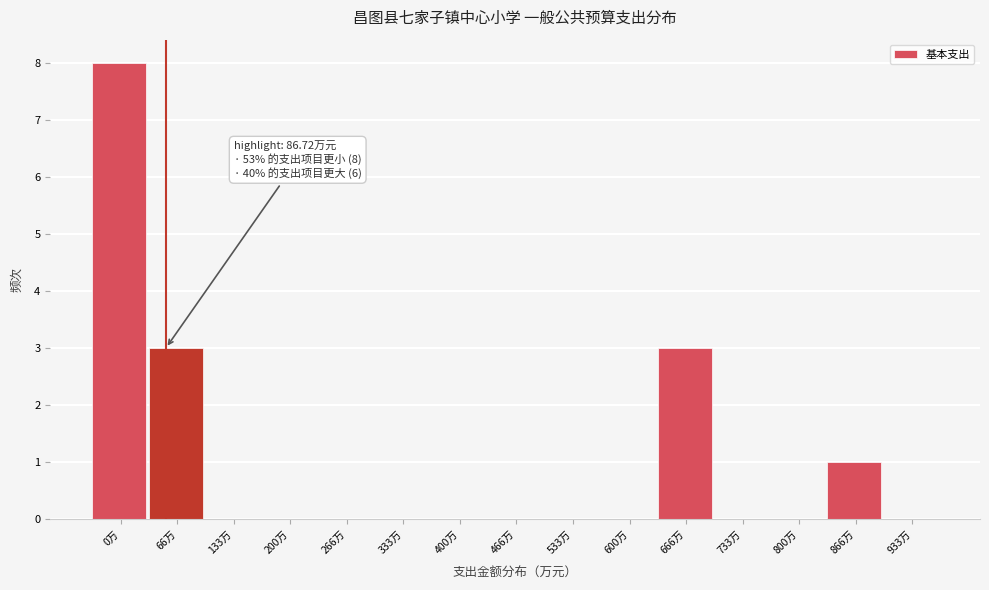

Reading right to left, extract all data points from this chart.

933万=0	866万=1	800万=0	733万=0	666万=3	600万=0	533万=0	466万=0	400万=0	333万=0	266万=0	200万=0	133万=0	66万=3	0万=8